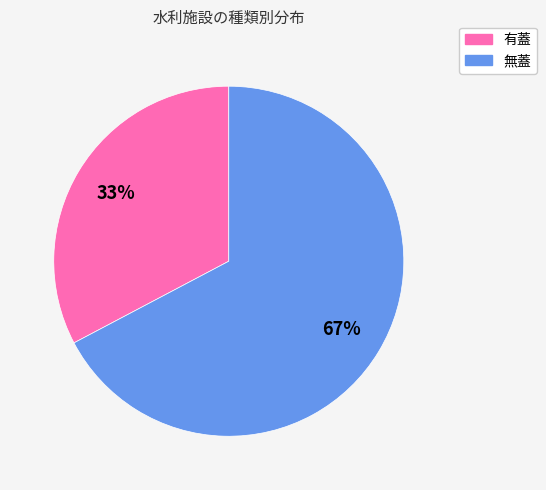

Is there a majority slice in this chart?

Yes